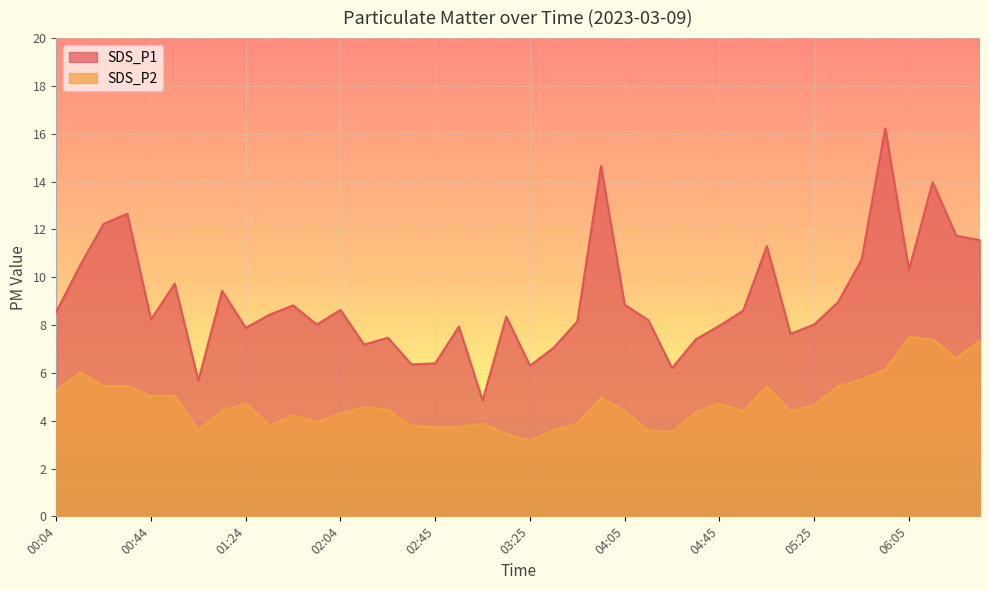

What is the spread (max minus min) of values at 02:55?

4.2